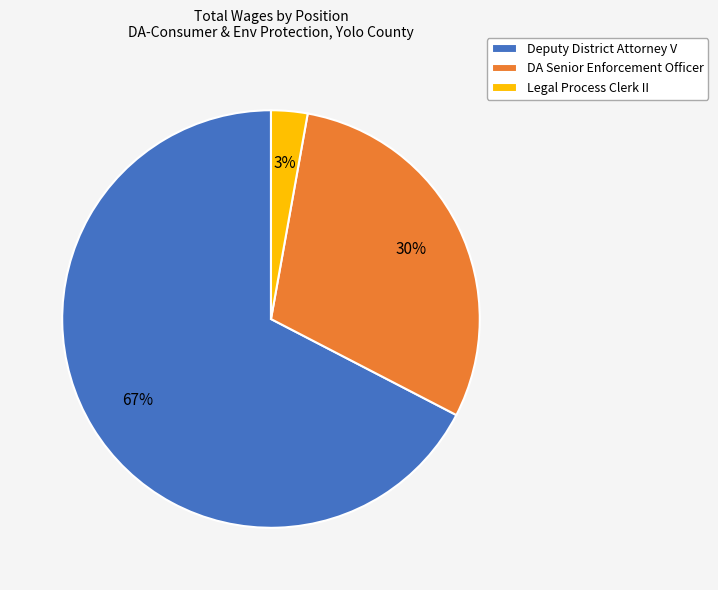

Rank the categories by value from lowest to highest.

Legal Process Clerk II, DA Senior Enforcement Officer, Deputy District Attorney V